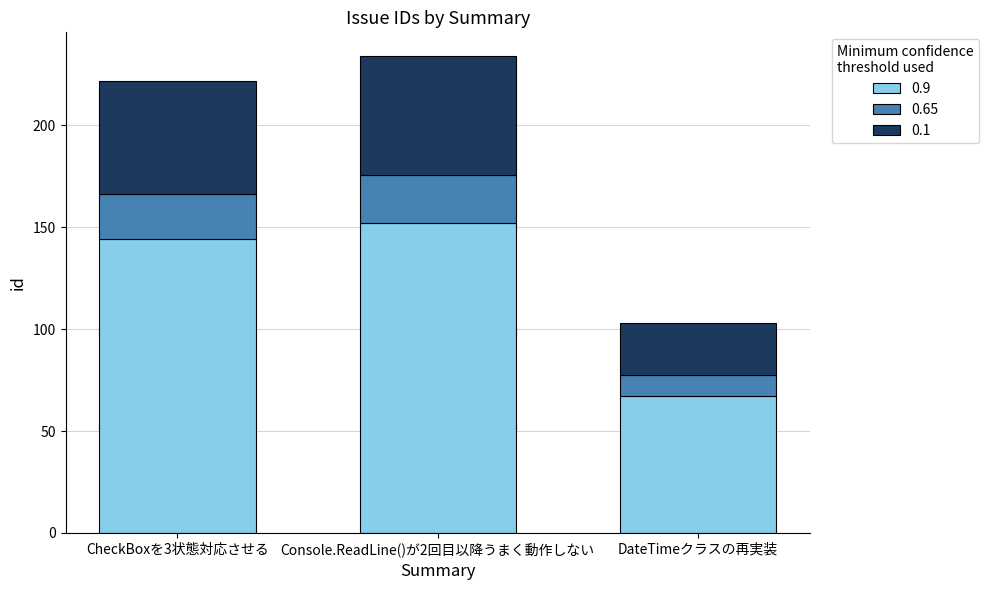

What is the average value of the 0.9 series?

121.1